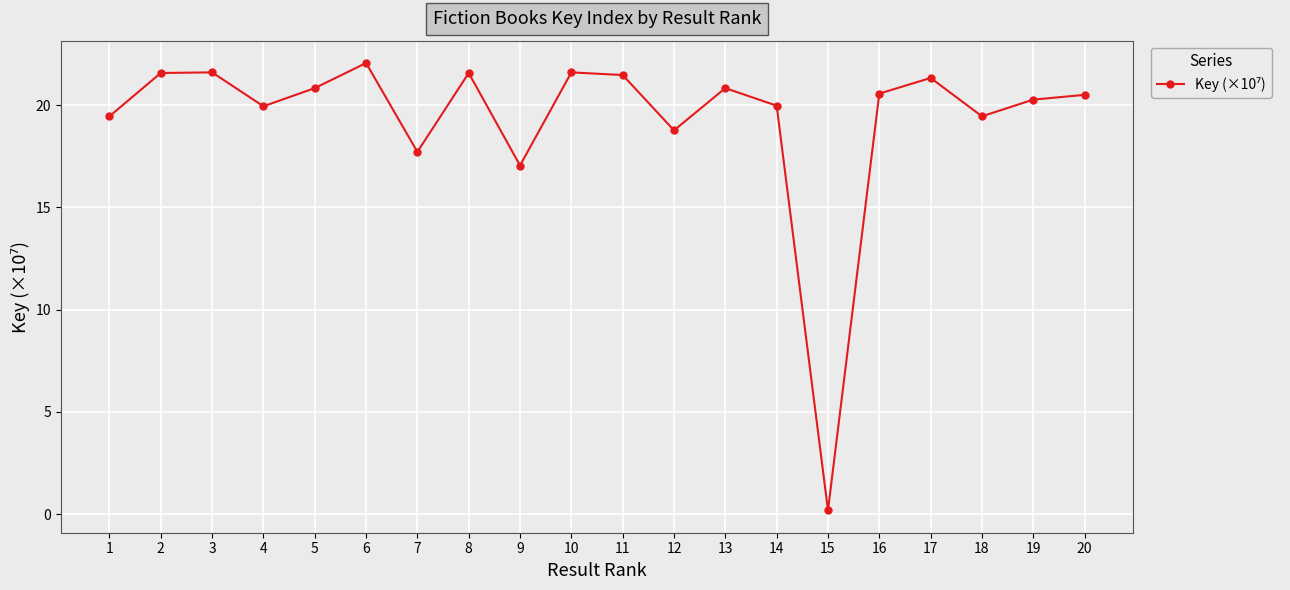

How many lines are shown in the chart?

1